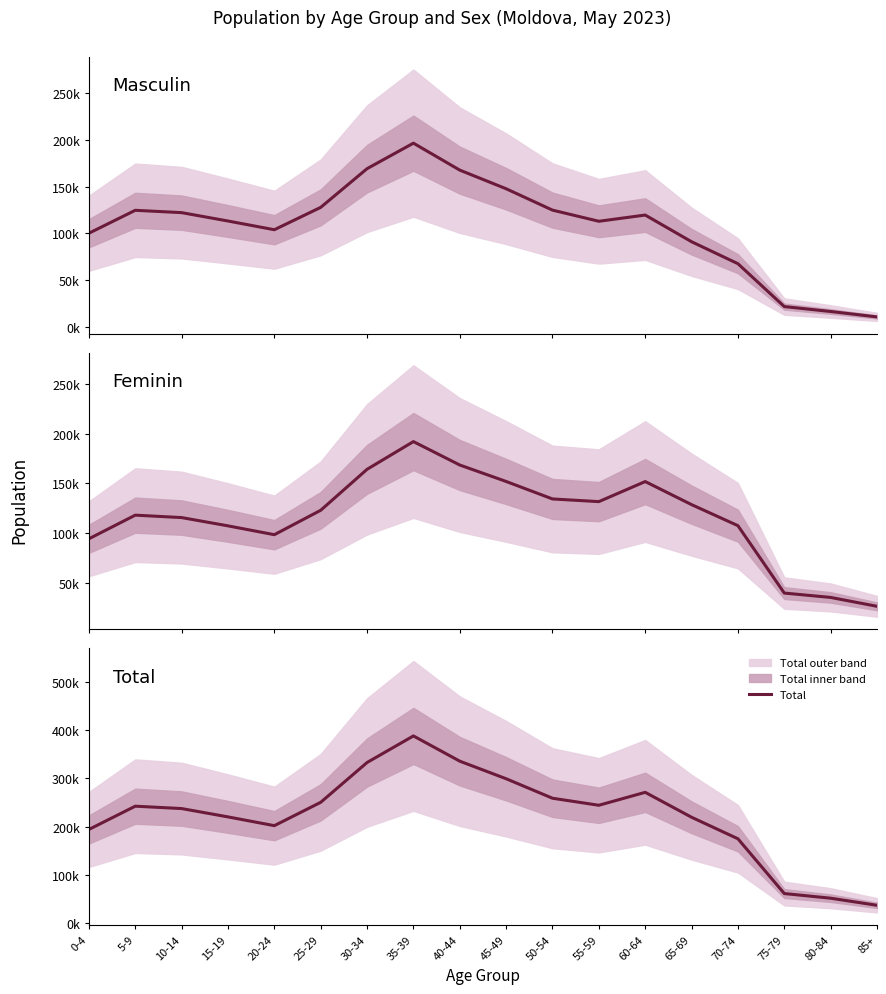

Which label corresponds to the largest value in the chart?

35-39